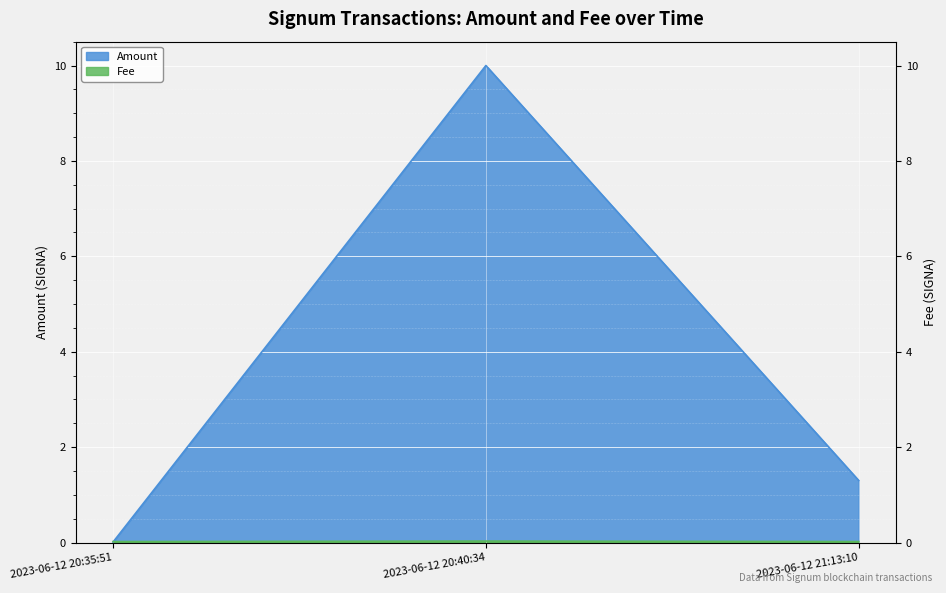

How many data points in Amount are less than 1?

1